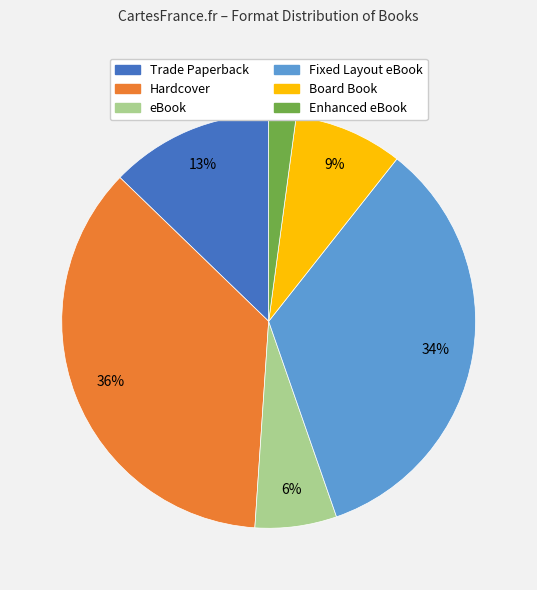

How many slices are in this pie chart?

6